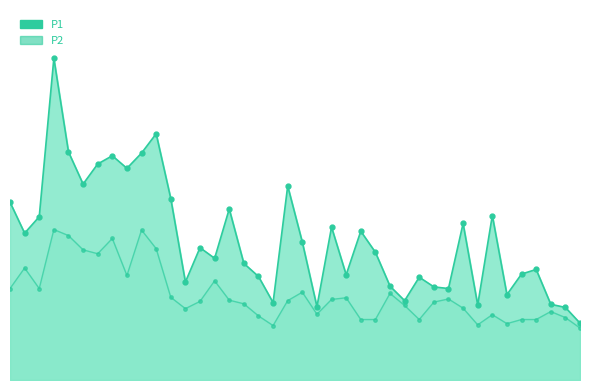

Does the chart display data point markers on the line(s)?

Yes